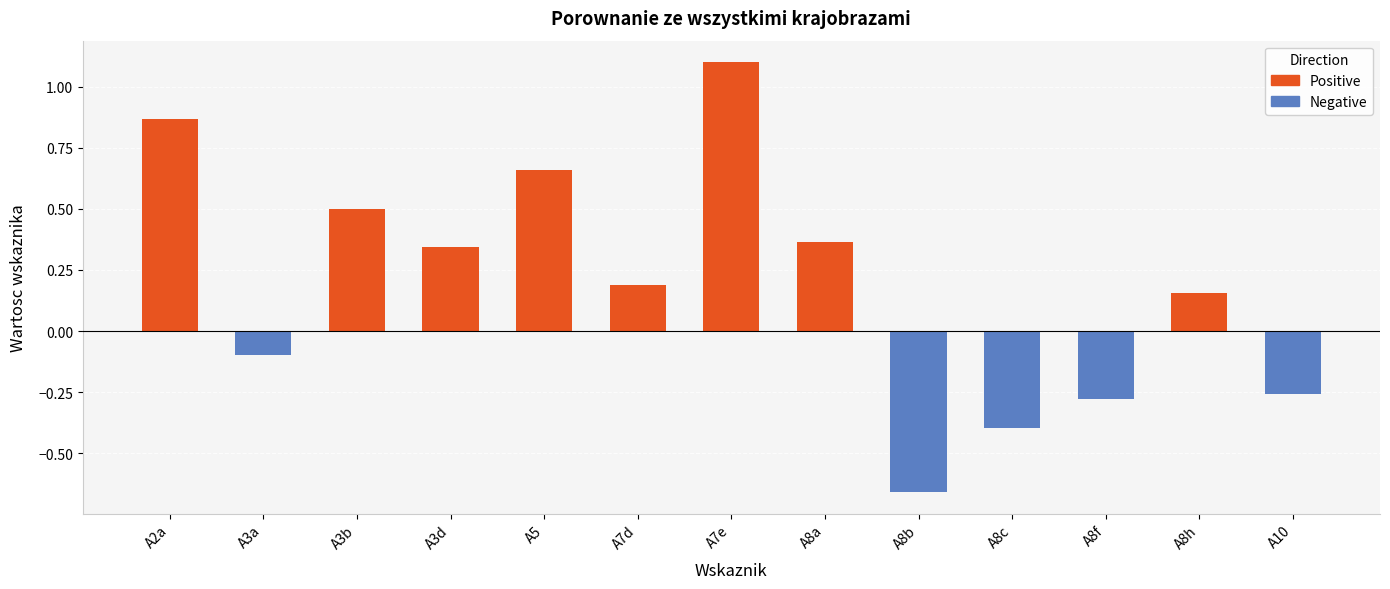

What are all the series names shown in the legend?

Positive, Negative